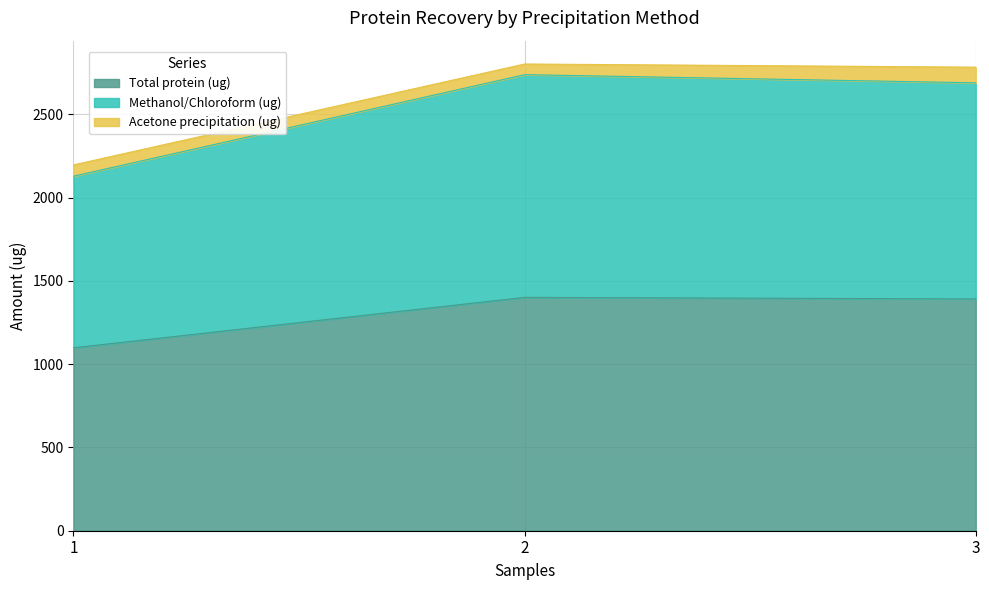

Is it true that Methanol/Chloroform (ug) equals 4808.0 at 2?

False